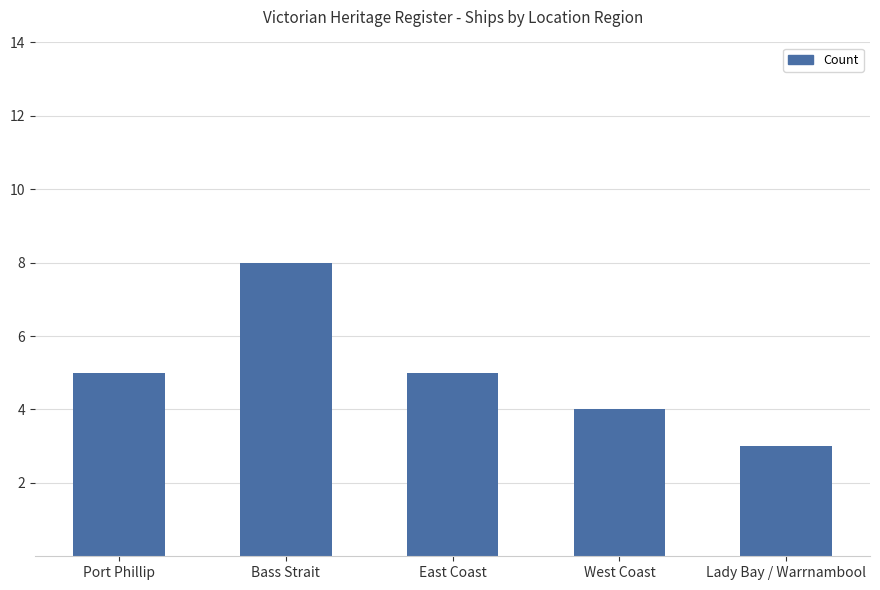

Reading right to left, extract all data points from this chart.

3	4	5	8	5